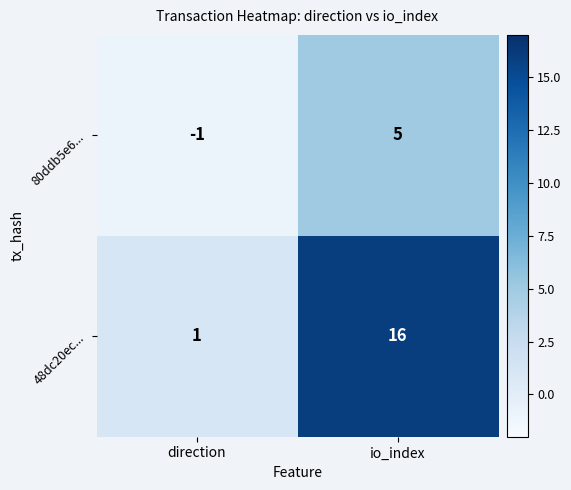

Where is 48dc20ec... nearest to the value 8?

direction